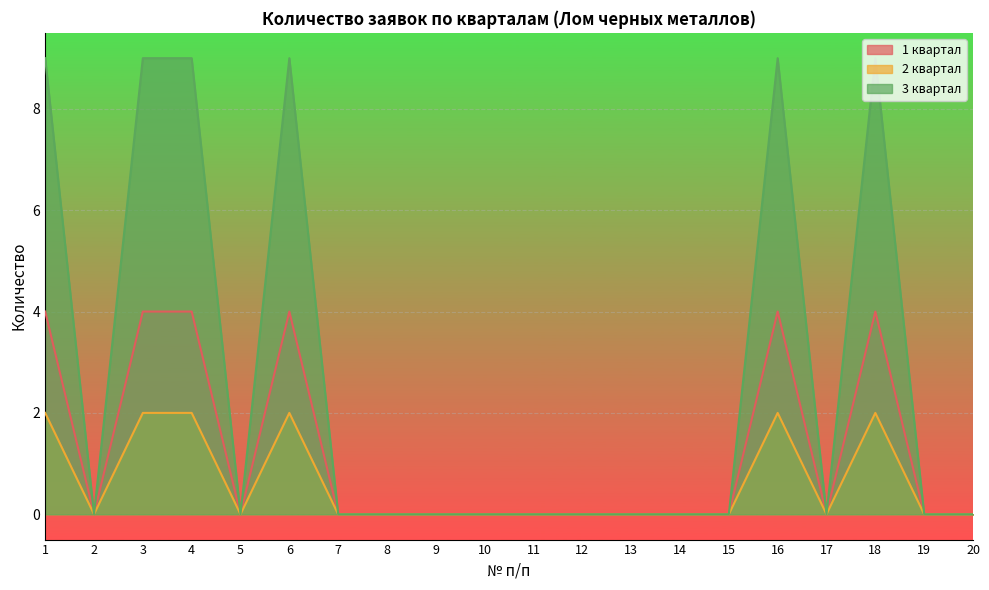

True or false: 2 квартал and 3 квартал intersect in this chart.

False